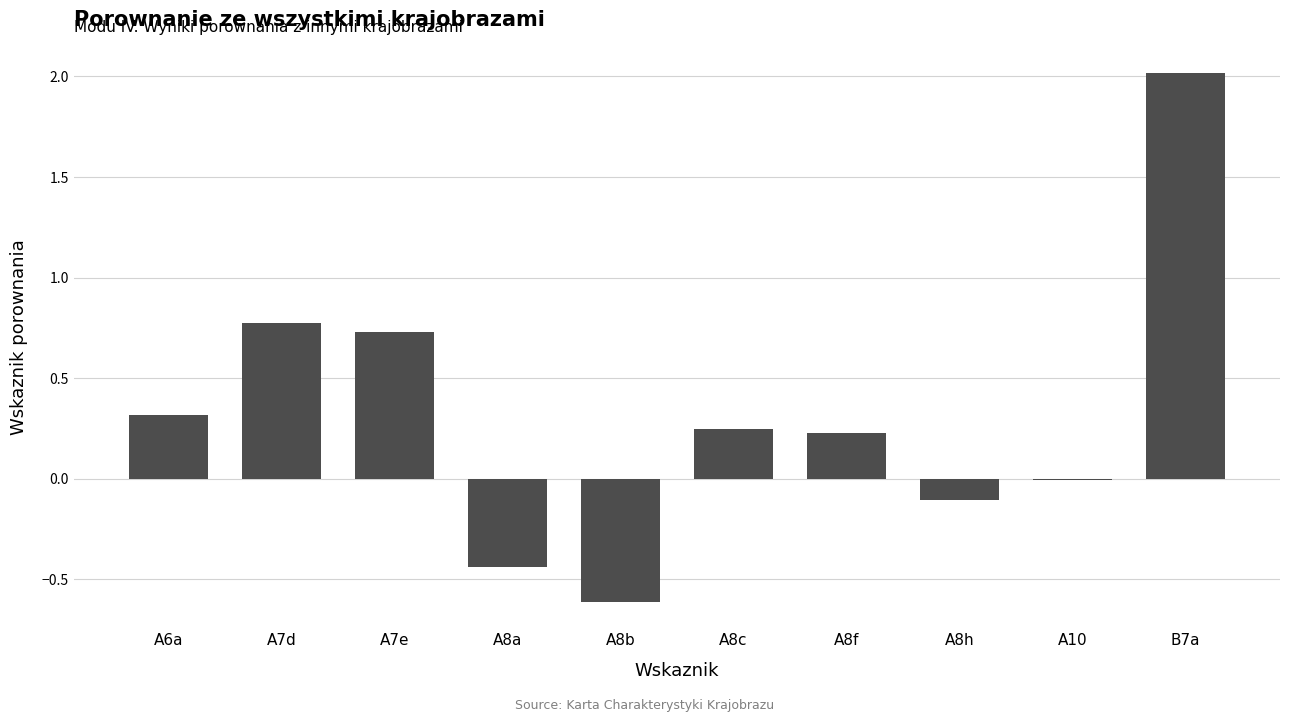

The value at A8f is 0.4. True or false?

False